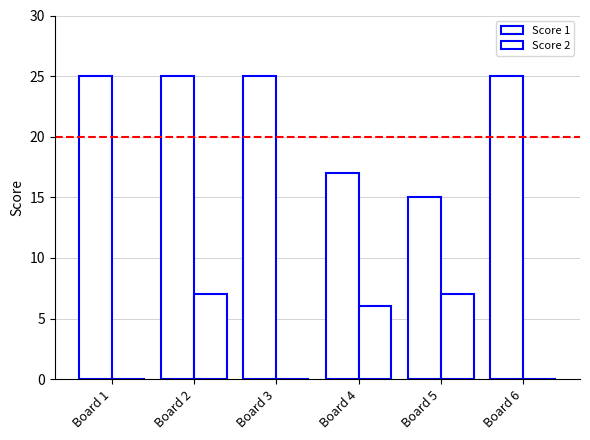

What is the sum of the Score 1 values at Board 3 and Board 5?

40